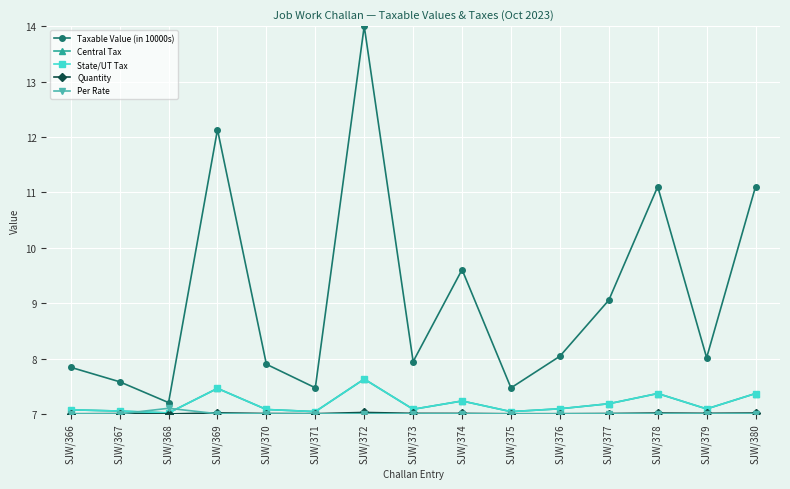

List the series in order of their peak value, highest first.

Taxable Value (in 10000s), Central Tax, State/UT Tax, Per Rate, Quantity